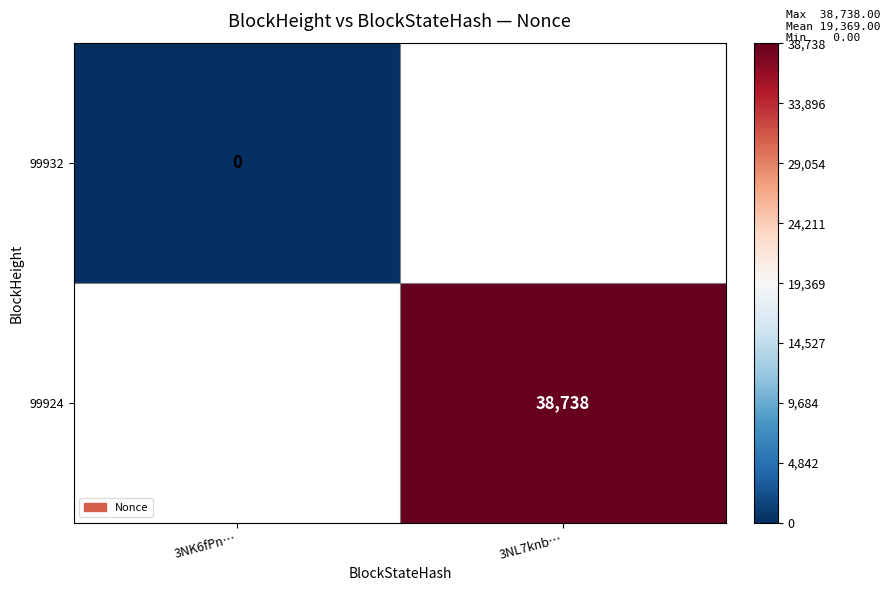

The value of 99924 at 3NL7knb… is 38738. True or false?

True